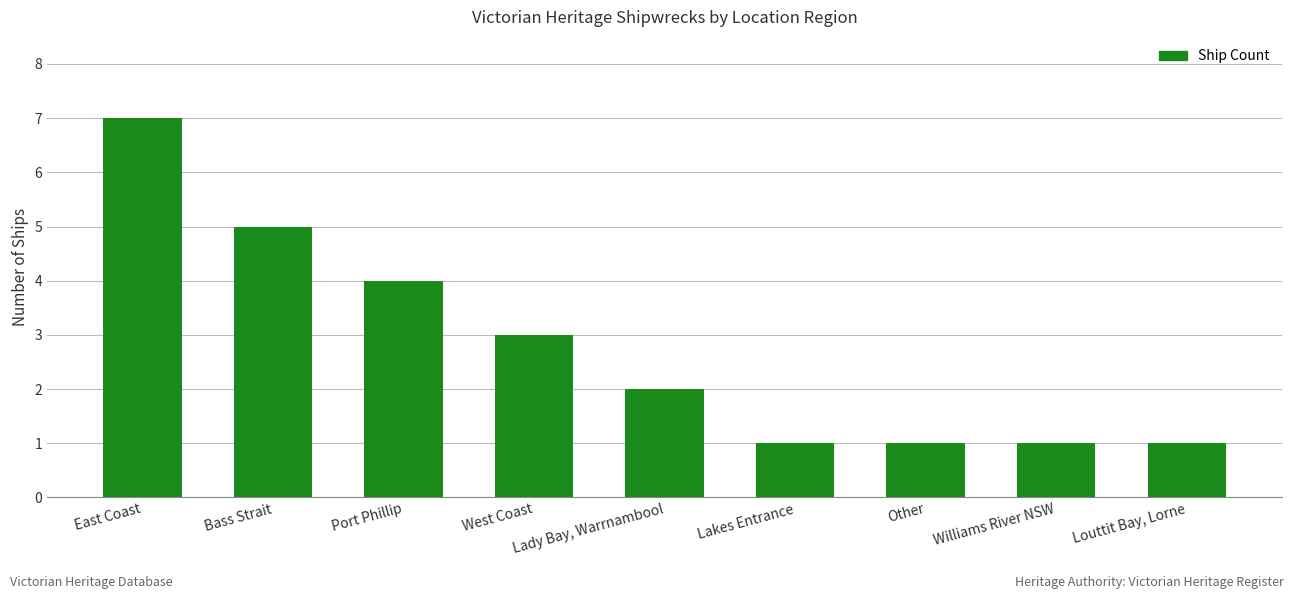

What is the greatest value displayed?

7